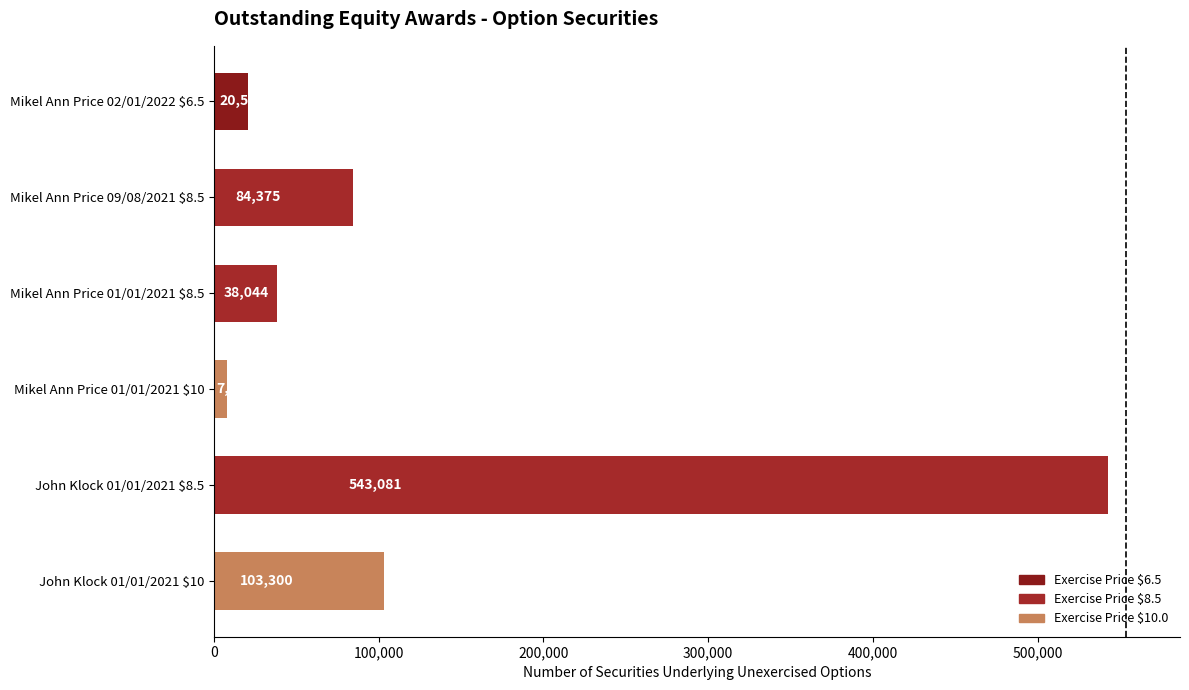

Which label corresponds to the largest value in the chart?

John Klock 01/01/2021 $8.5